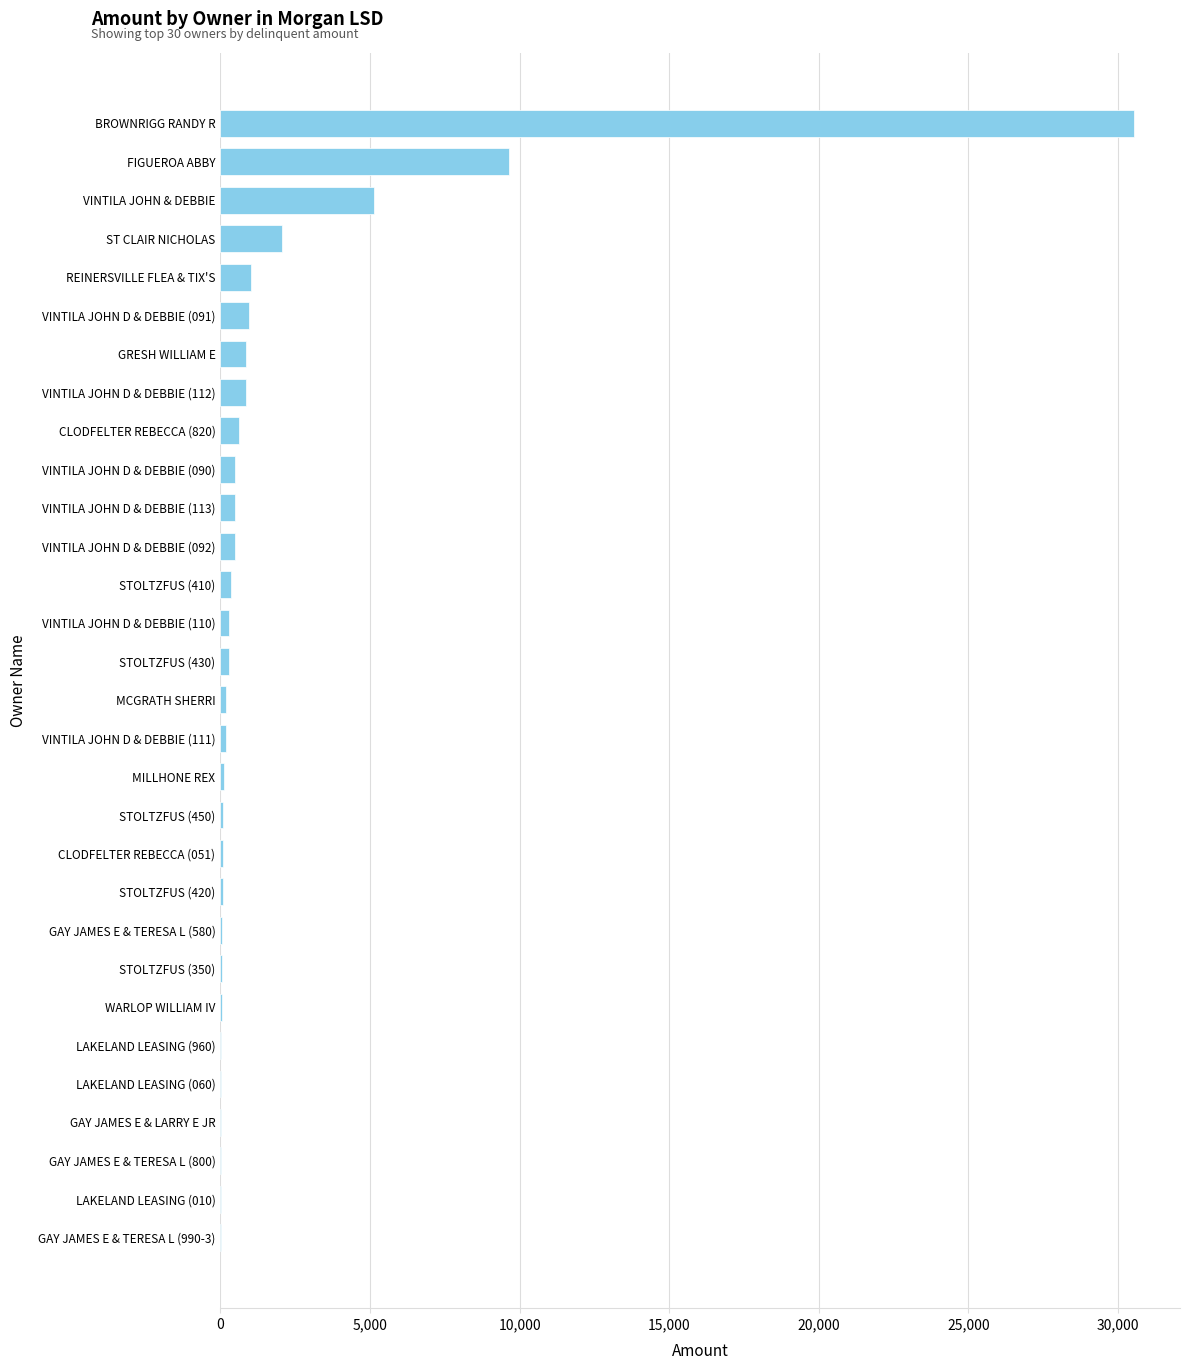

True or false: the data shows 30.2 at LAKELAND LEASING (960).

True